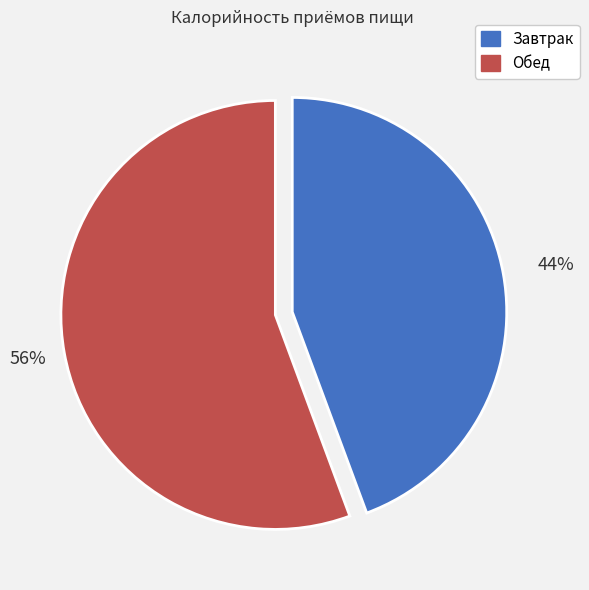

To the nearest percent, what is the combined percentage of Завтрак and Обед?

100%